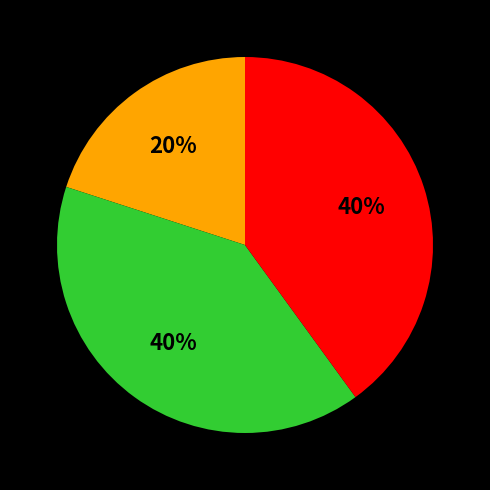

How many segments does this pie chart have?

3